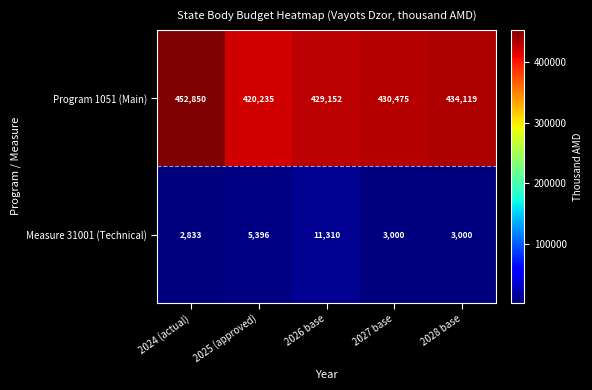

What is the maximum value shown in the chart?

452850